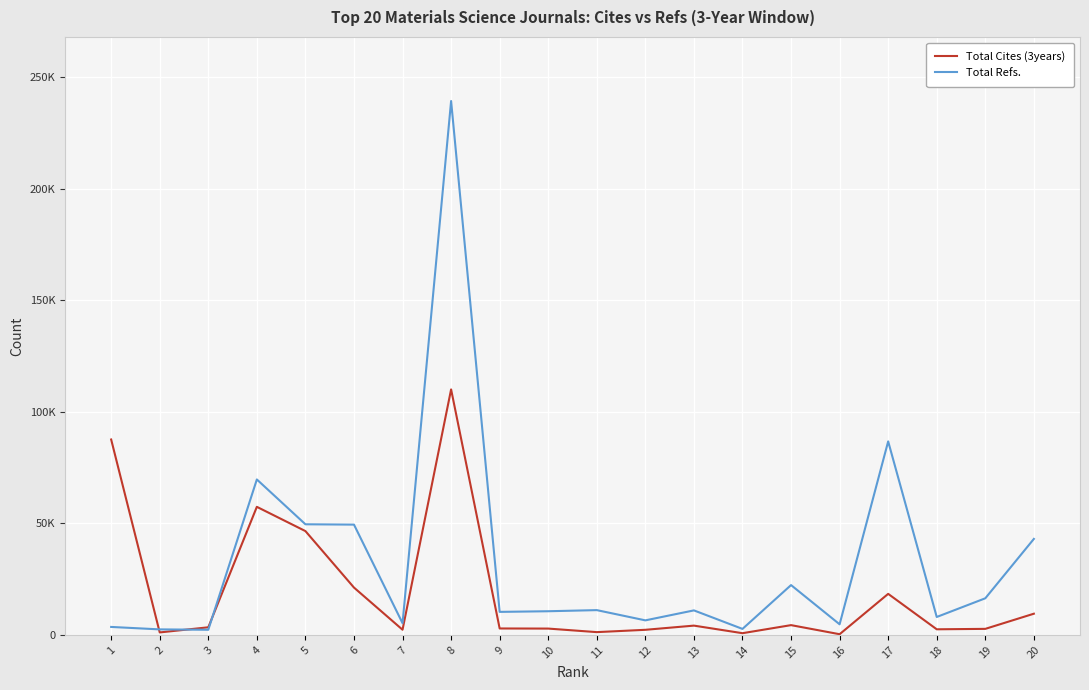

How many interior local peaks does the Total Refs. series have?

6